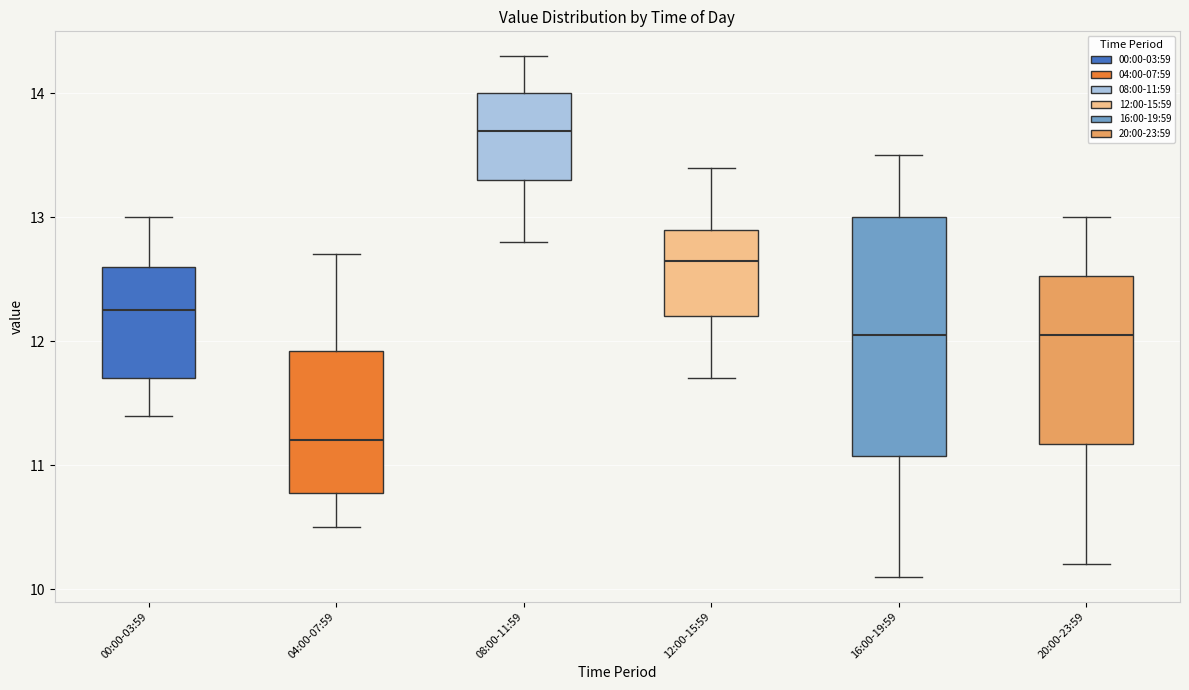

Reading left to right, read every box against the y-axis: the position of its median line, the range the box covers, and the ends of its whiskers. The values are not printed on the chart, so give them approximately, as read against the axis.

00:00-03:59: median 12.3, box 11.7 to 12.6, whiskers 11.4 to 13.0
04:00-07:59: median 11.2, box 10.8 to 11.9, whiskers 10.5 to 12.7
08:00-11:59: median 13.7, box 13.3 to 14.0, whiskers 12.8 to 14.3
12:00-15:59: median 12.7, box 12.2 to 12.9, whiskers 11.7 to 13.4
16:00-19:59: median 12.1, box 11.1 to 13.0, whiskers 10.1 to 13.5
20:00-23:59: median 12.1, box 11.2 to 12.5, whiskers 10.2 to 13.0